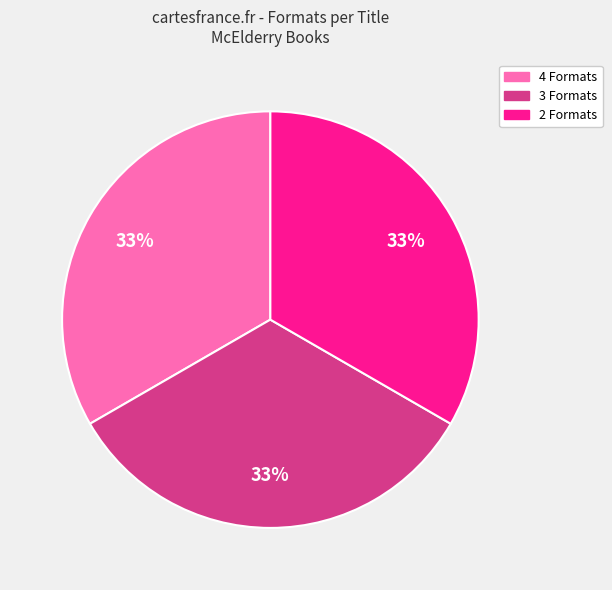

Is there a majority slice in this chart?

No